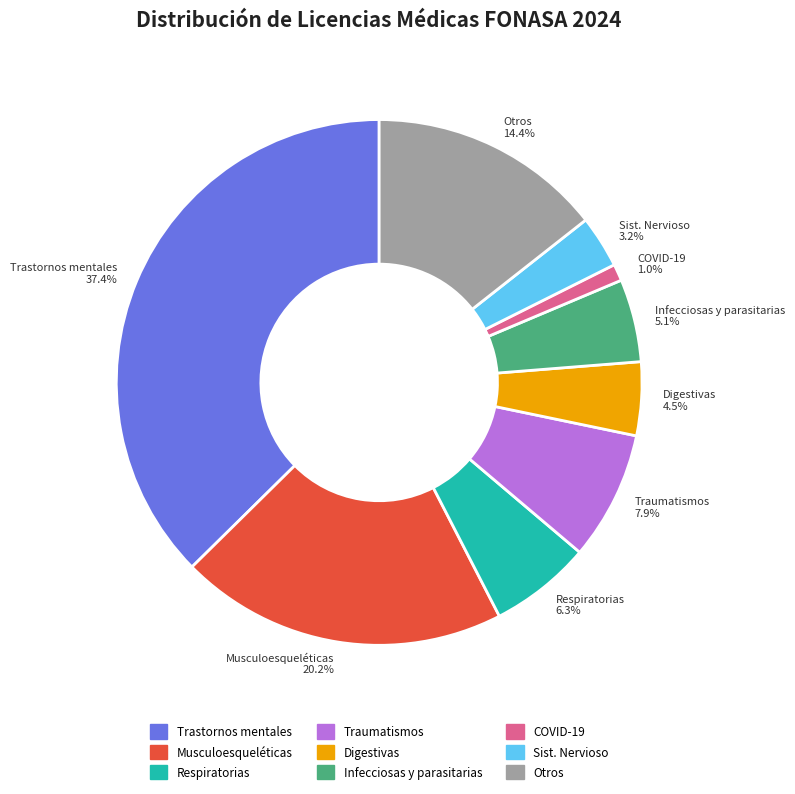

Does any single category account for the majority?

No